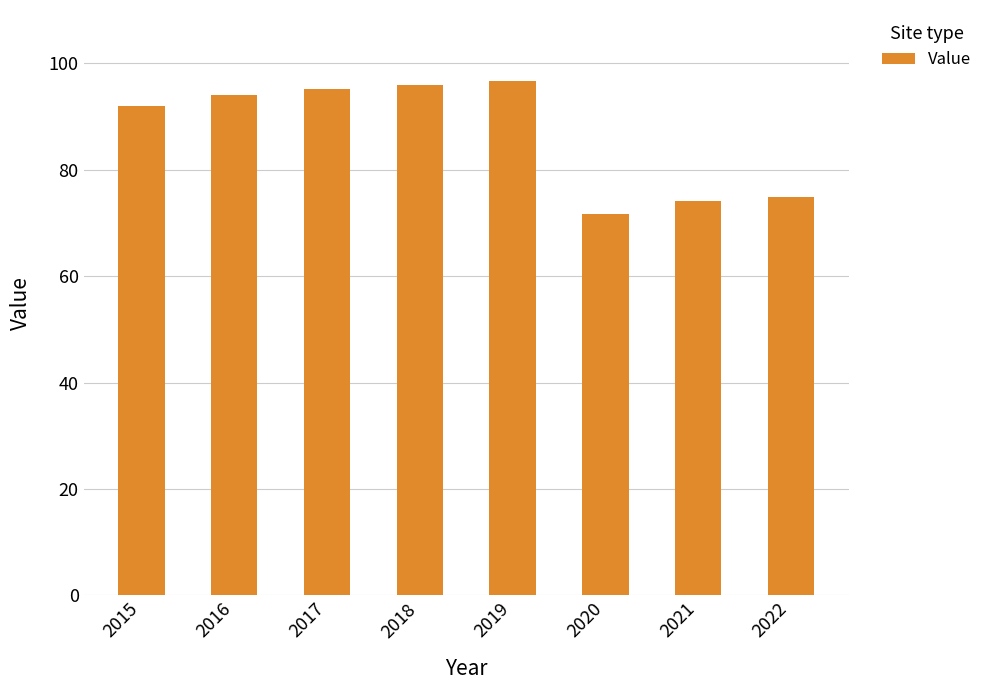

Is it true that the value at 2016 is 150.7?

False